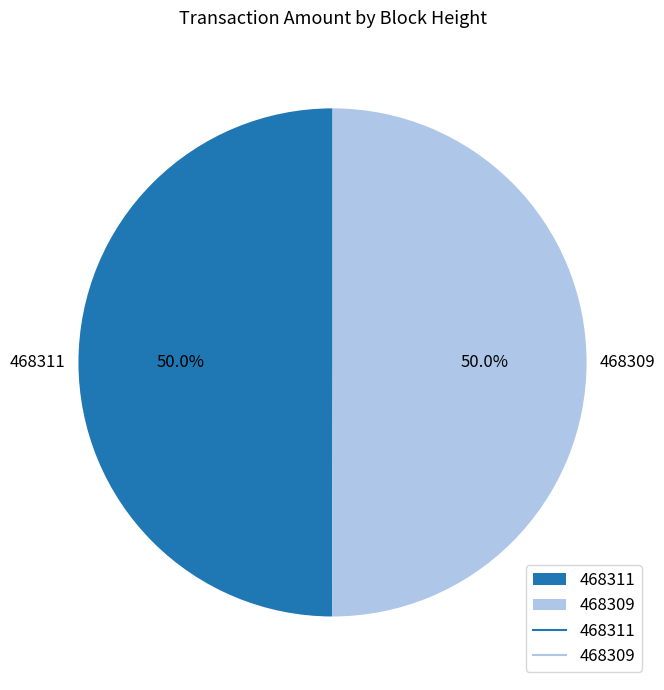

Count the number of slices in the pie.

2